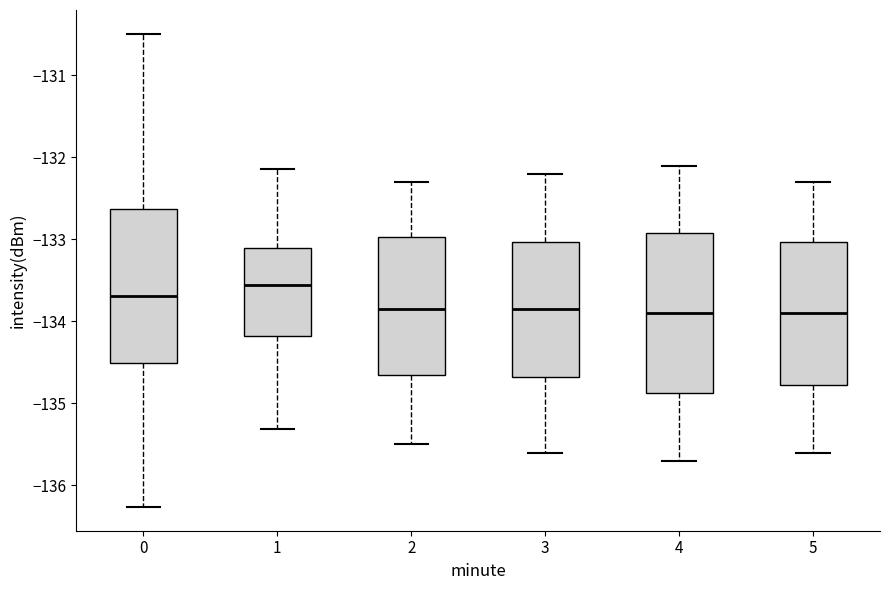

Reading left to right, transcribe this box plot: for each box, give where its median line is, the range the box spans, and where its two whiskers end, as read against the y-axis. The values are not printed on the chart, so give them approximately, as read against the axis.

0: median -133.7, box -134.5 to -132.6, whiskers -136.3 to -130.5
1: median -133.5, box -134.2 to -133.1, whiskers -135.3 to -132.1
2: median -133.8, box -134.6 to -133.0, whiskers -135.5 to -132.3
3: median -133.8, box -134.7 to -133.0, whiskers -135.6 to -132.2
4: median -133.9, box -134.9 to -132.9, whiskers -135.7 to -132.1
5: median -133.9, box -134.8 to -133.0, whiskers -135.6 to -132.3